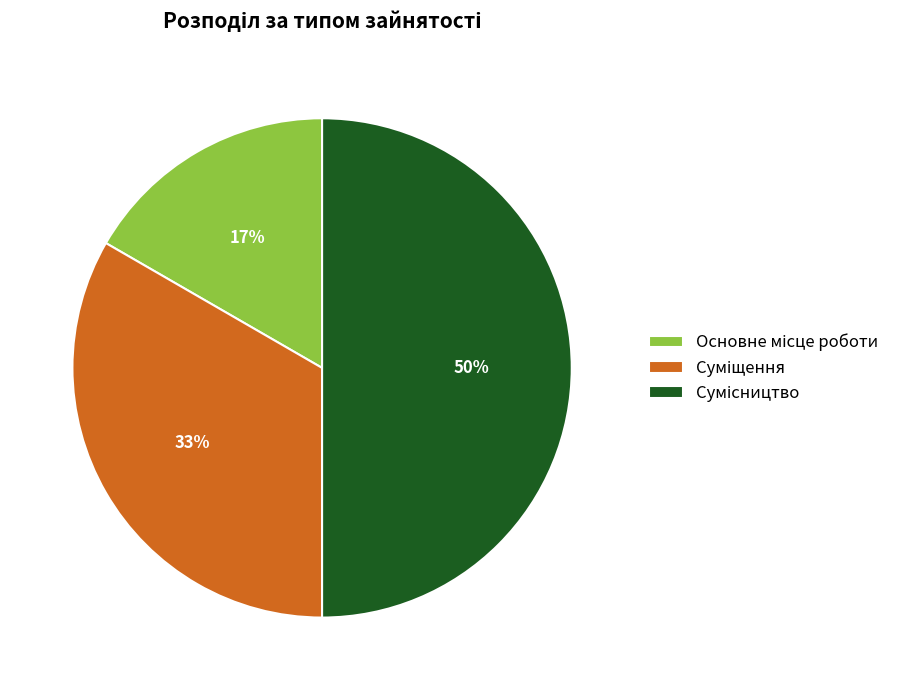

To the nearest percent, what is the difference between the largest and smallest slice percentages?

33%